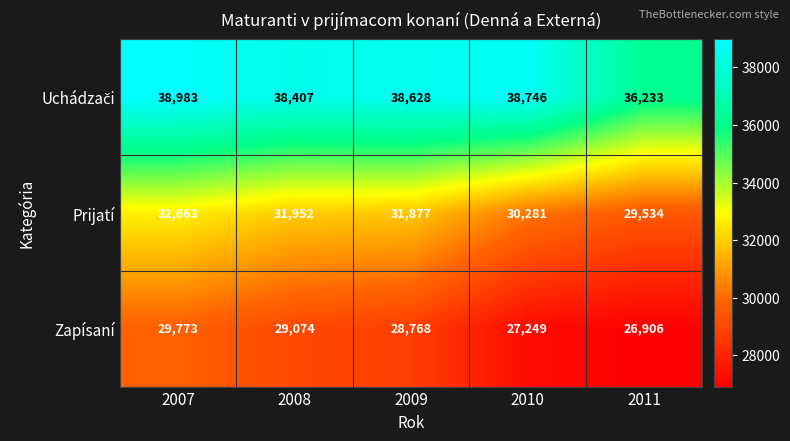

What is the total value across all series at 2007?

101419